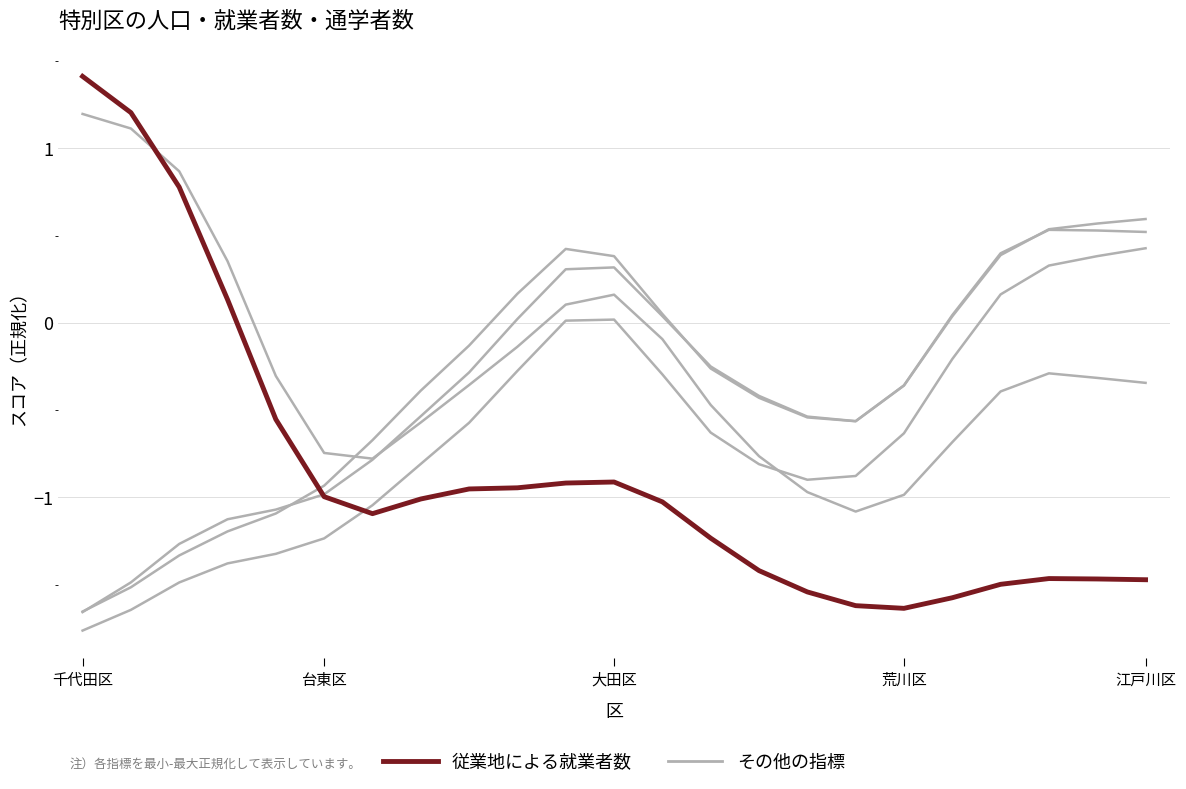

What is the maximum value shown in the chart?

1.4